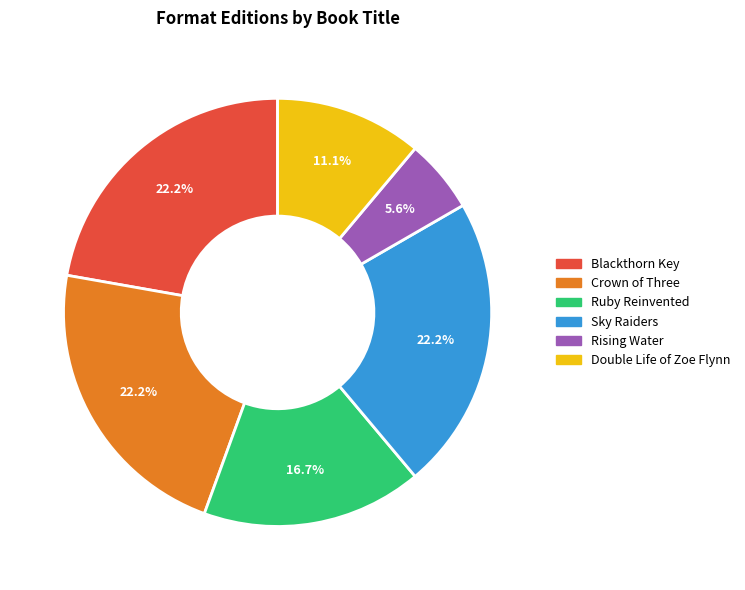

Which slice is the smallest?

Rising Water